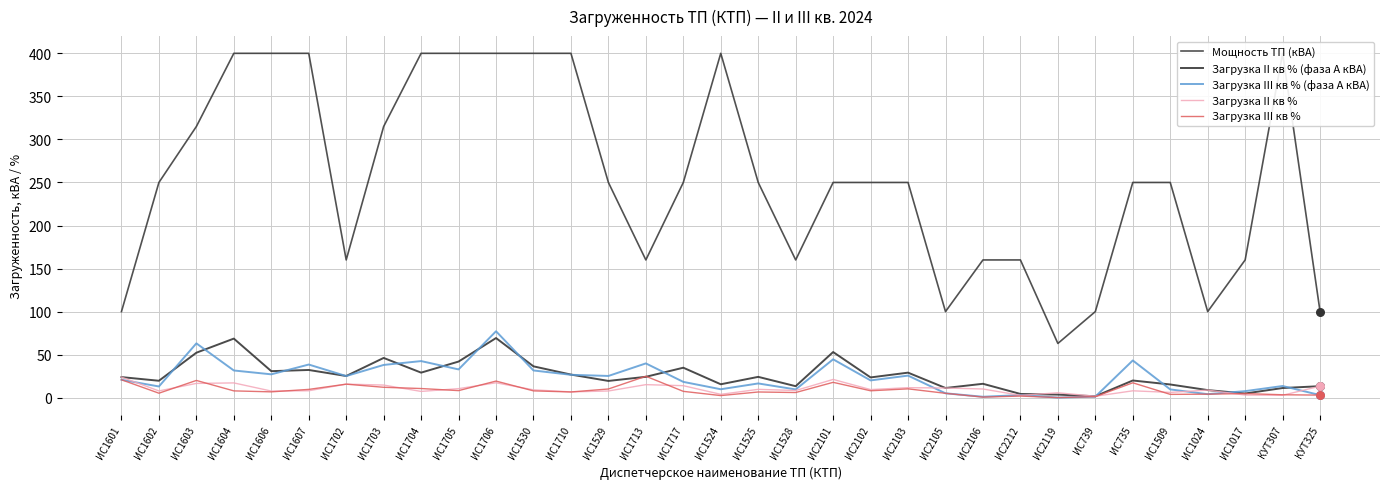

Which series has the largest total across all categories?

Мощность ТП (кВА)